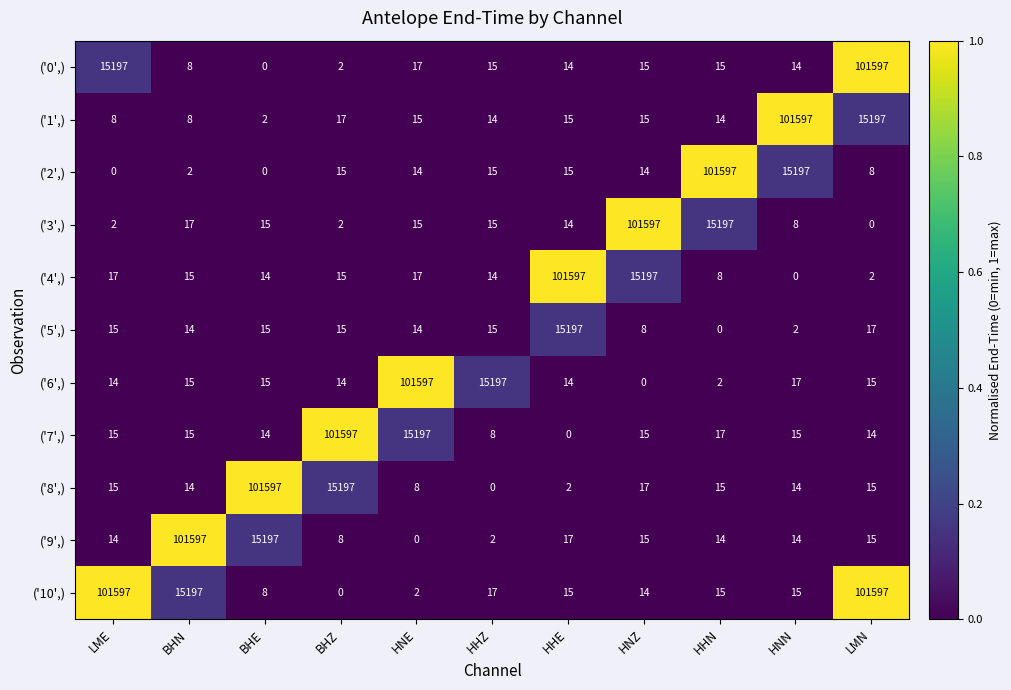

What is the highest value of the ('4',) series?

101597